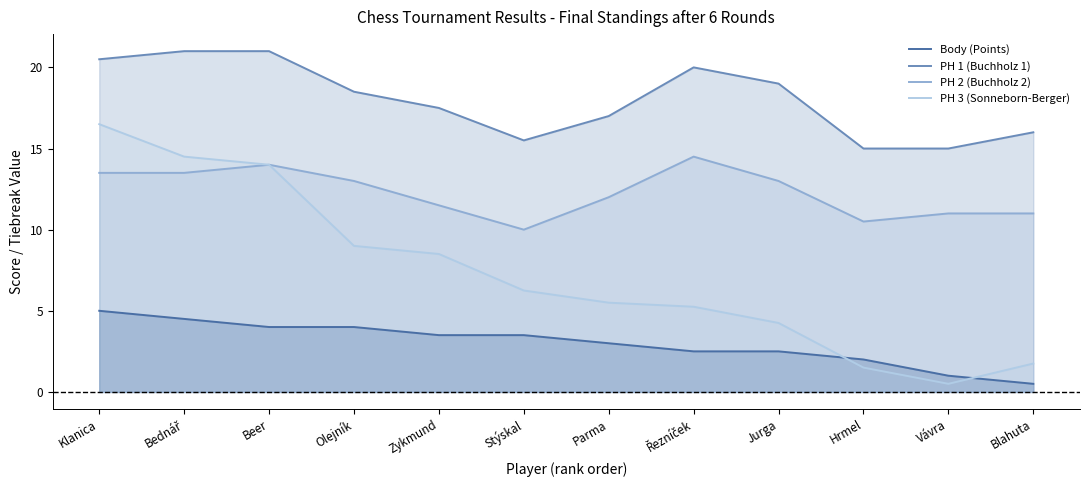

What is the average value of the PH 2 (Buchholz 2) series?

12.3